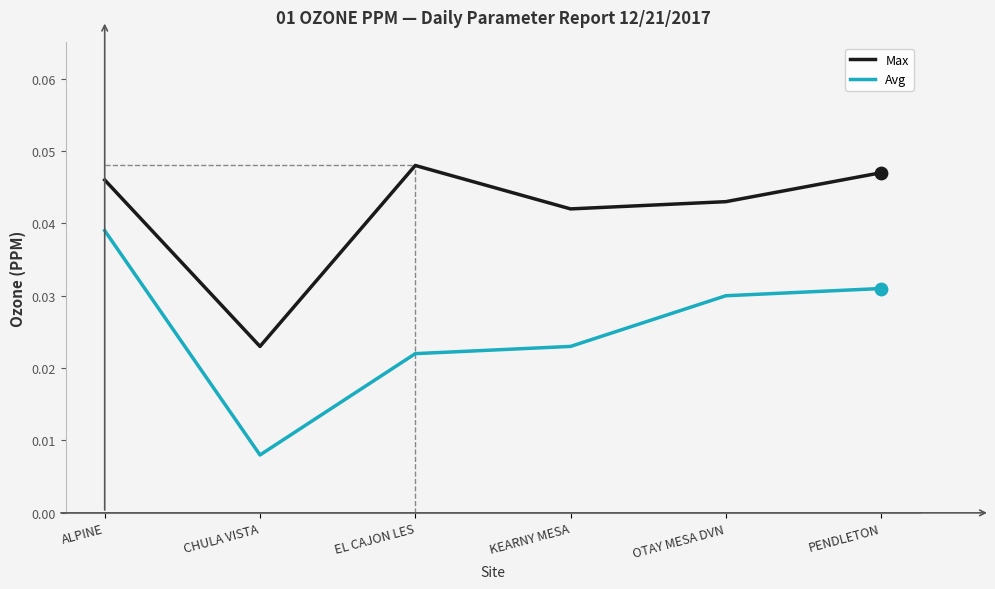

At how many categories does at least one series exceed 0?

6